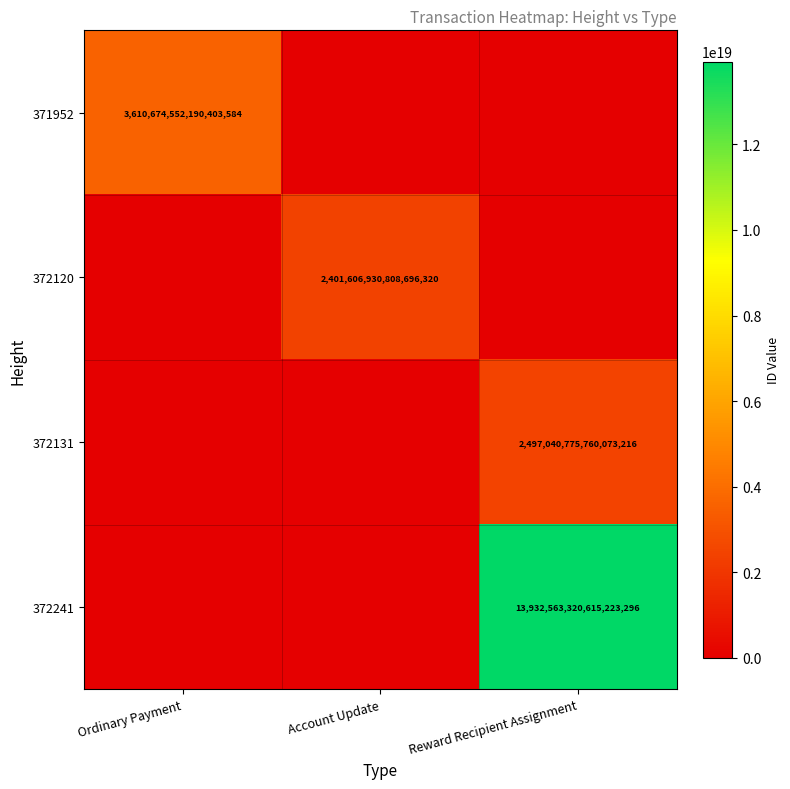

The value of 372241 at Reward Recipient Assignment is 13932563320615223296. True or false?

True